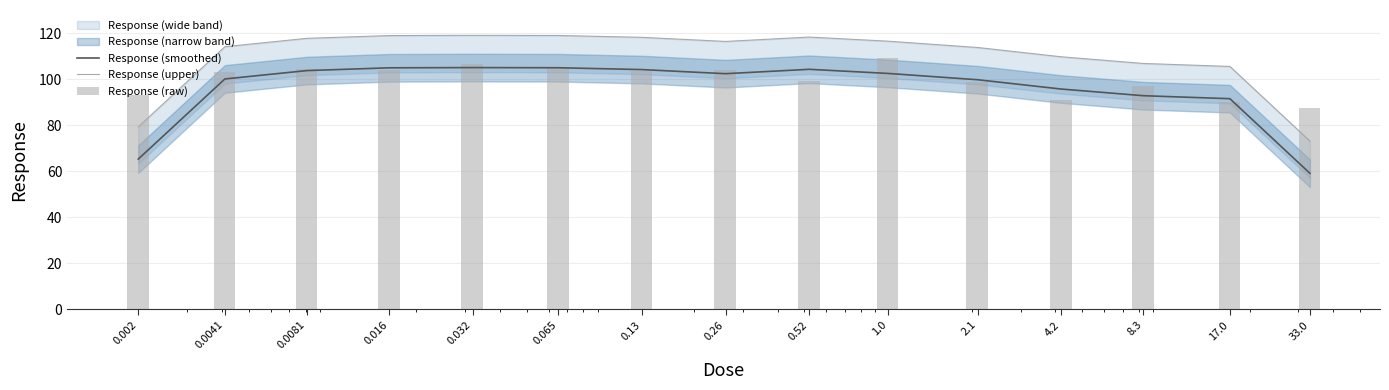

Which has a higher value, 0.13 or 0.0081?

0.13